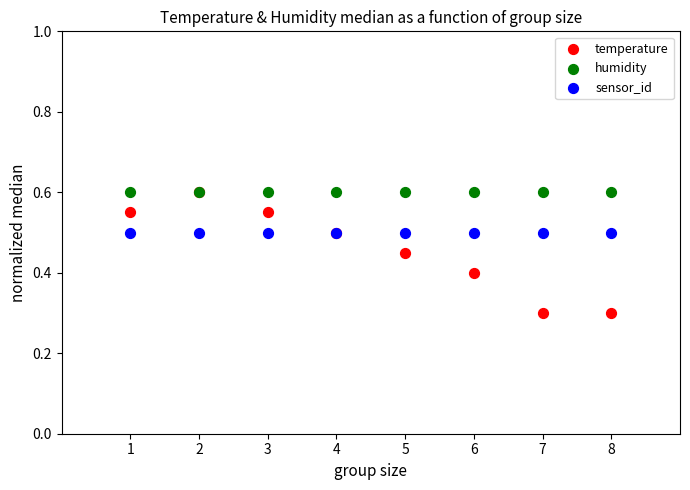

What are all the series names shown in the legend?

temperature, humidity, sensor_id